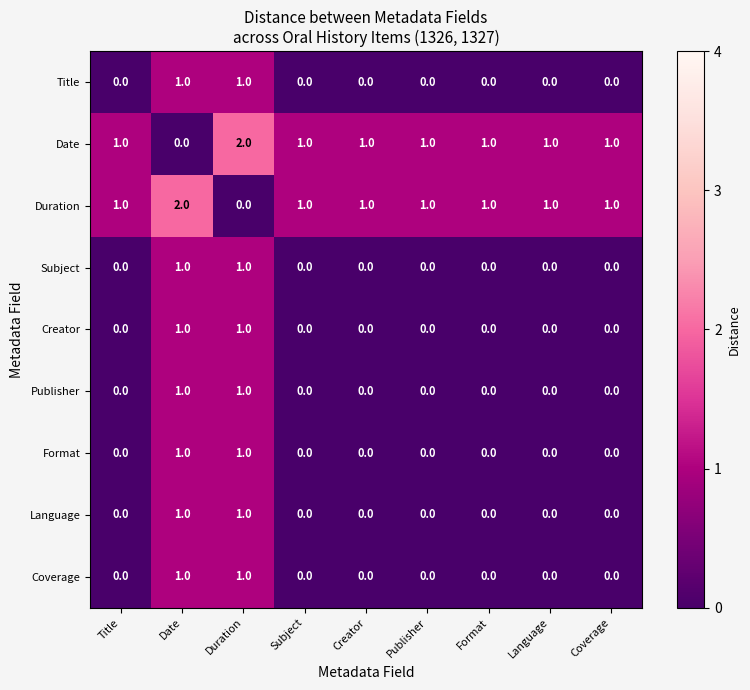

What is the total value across all series at Duration?

9